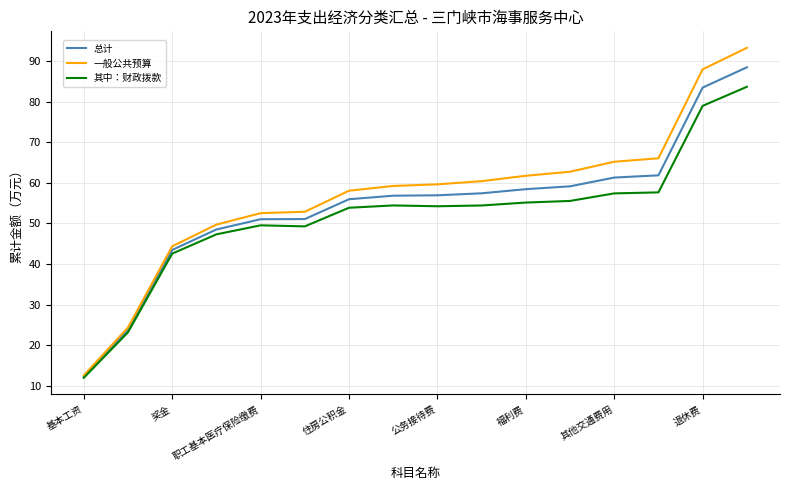

Which series has the widest spread of values?

一般公共预算